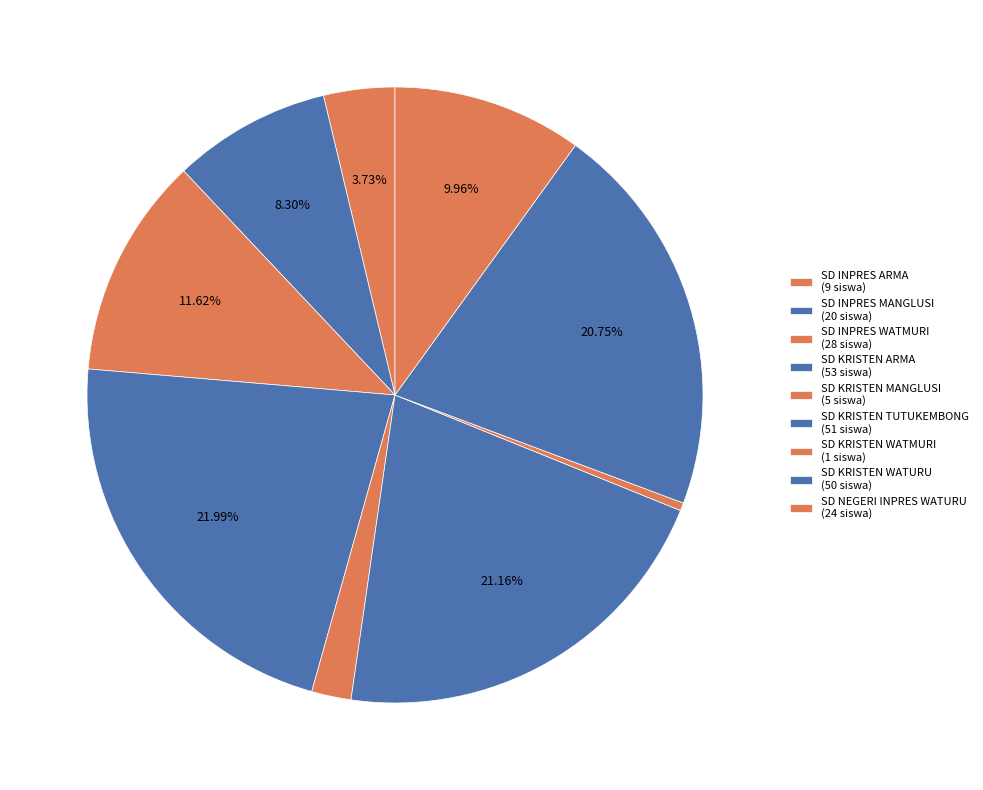

What percentage is the SD INPRES WATMURI slice, to the nearest percent?

12%